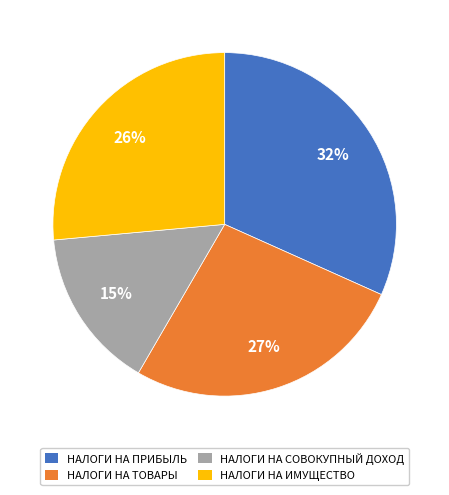

To the nearest percent, what is the average slice percentage?

25%